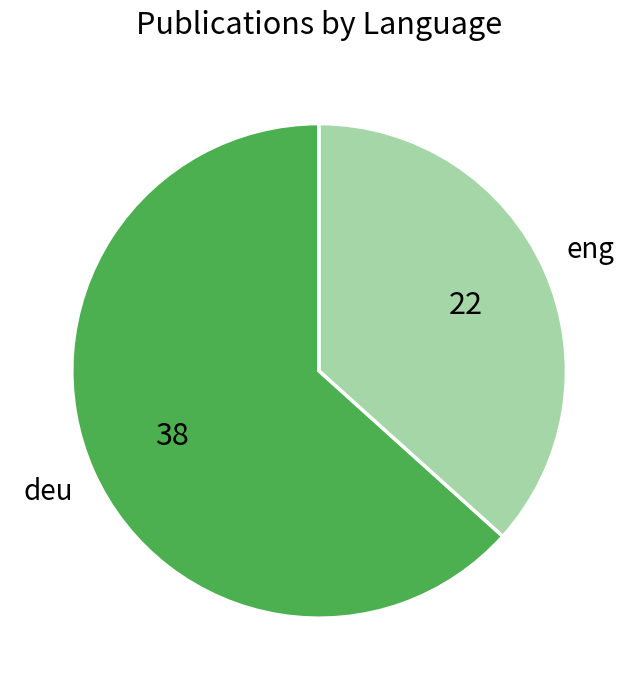

Is there a majority slice in this chart?

Yes